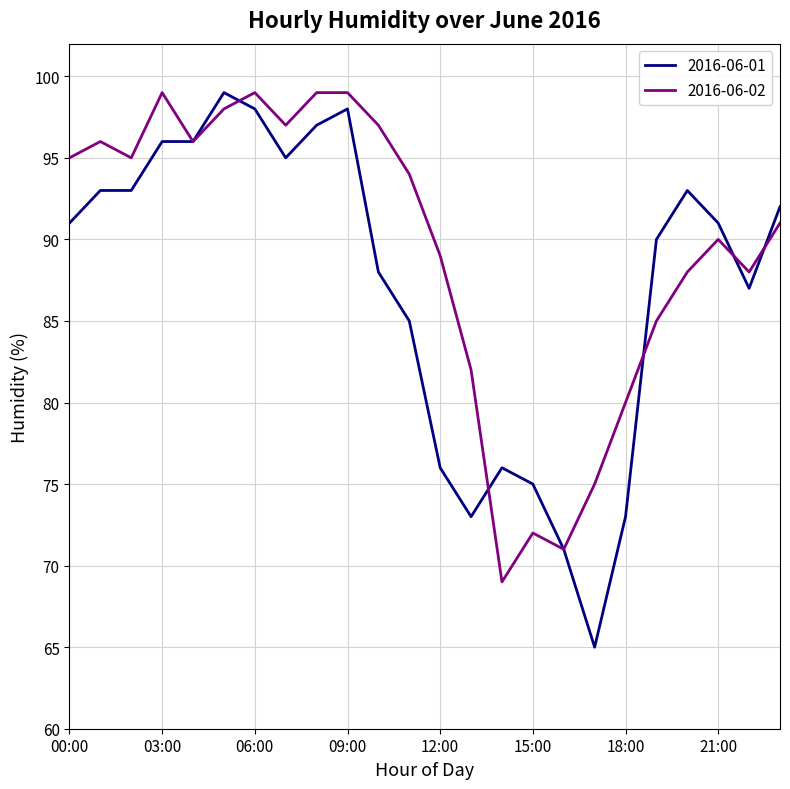

Which series has the largest total across all categories?

2016-06-02